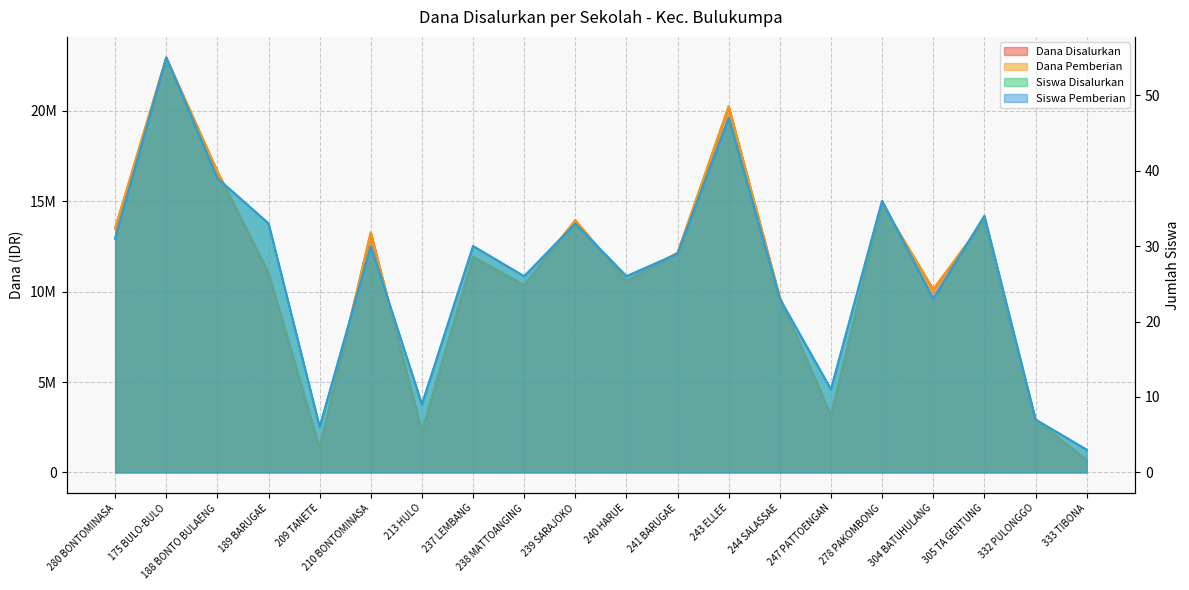

Rank the series at 333 TIBONA from lowest to highest value.

Siswa Disalurkan, Siswa Pemberian, Dana Disalurkan, Dana Pemberian